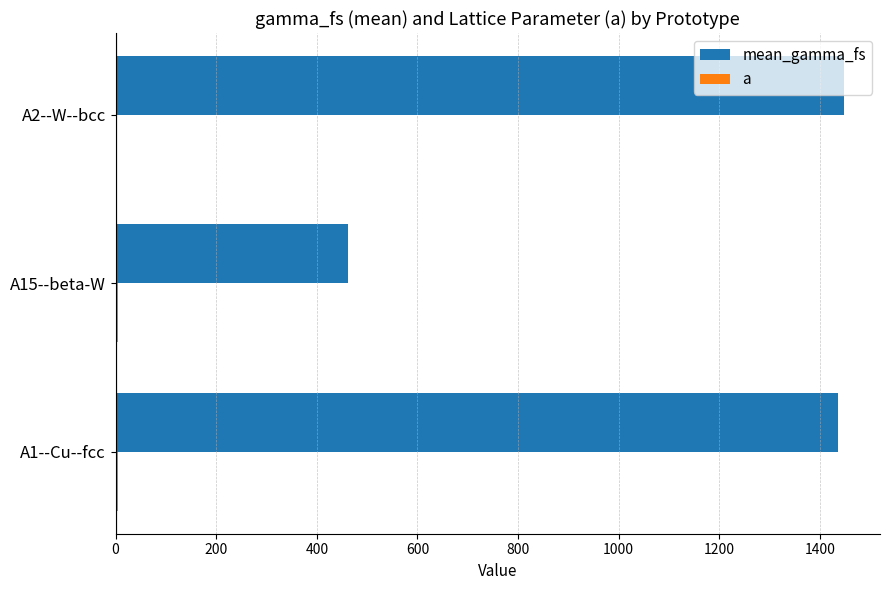

How many bars are there in total?

6